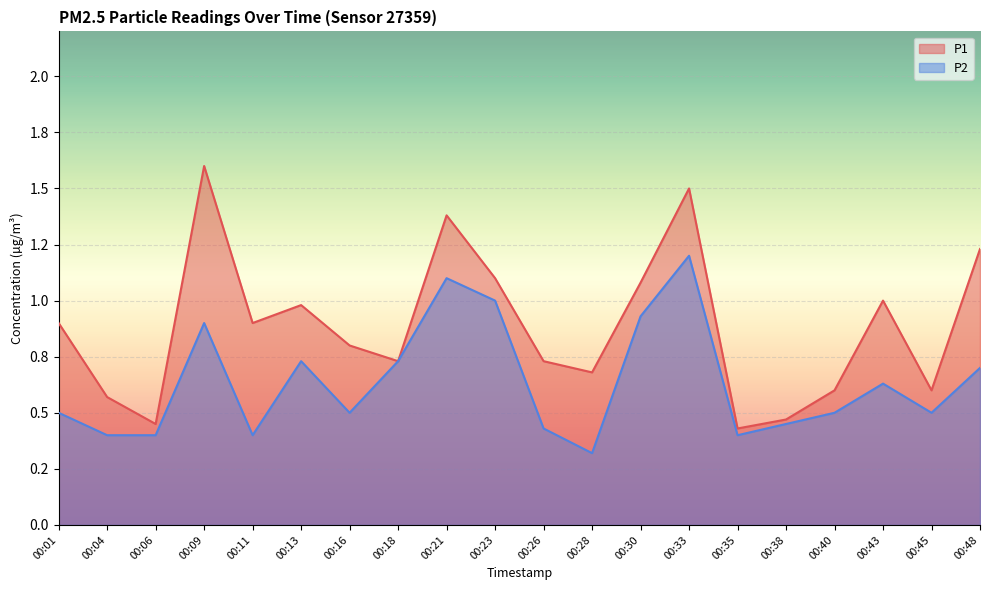

What is the sum of the P2 values at 00:40 and 00:30?

1.4